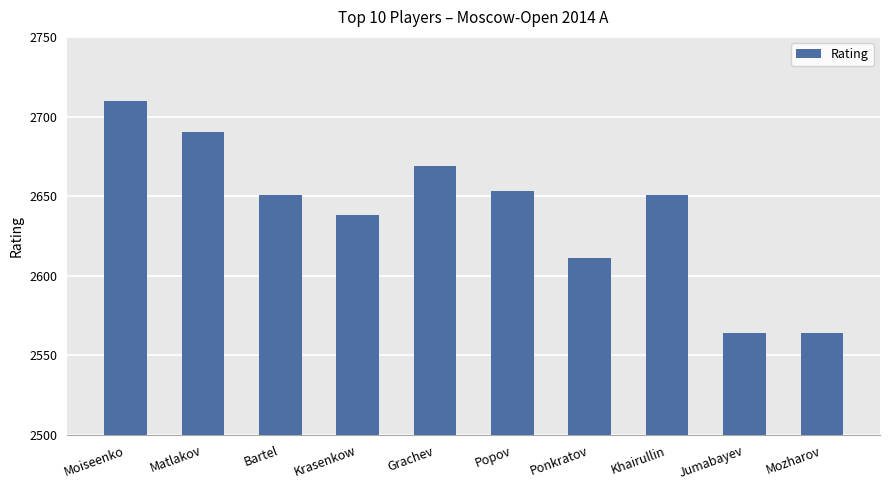

Between Krasenkow and Grachev, which is larger?

Grachev